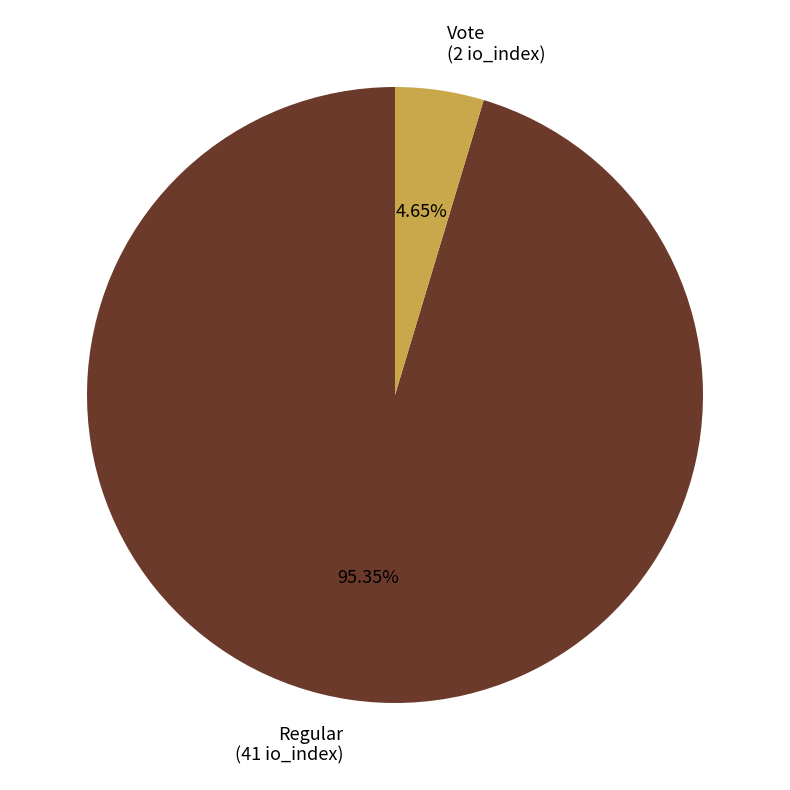

Rank the categories by value from lowest to highest.

Vote, Regular